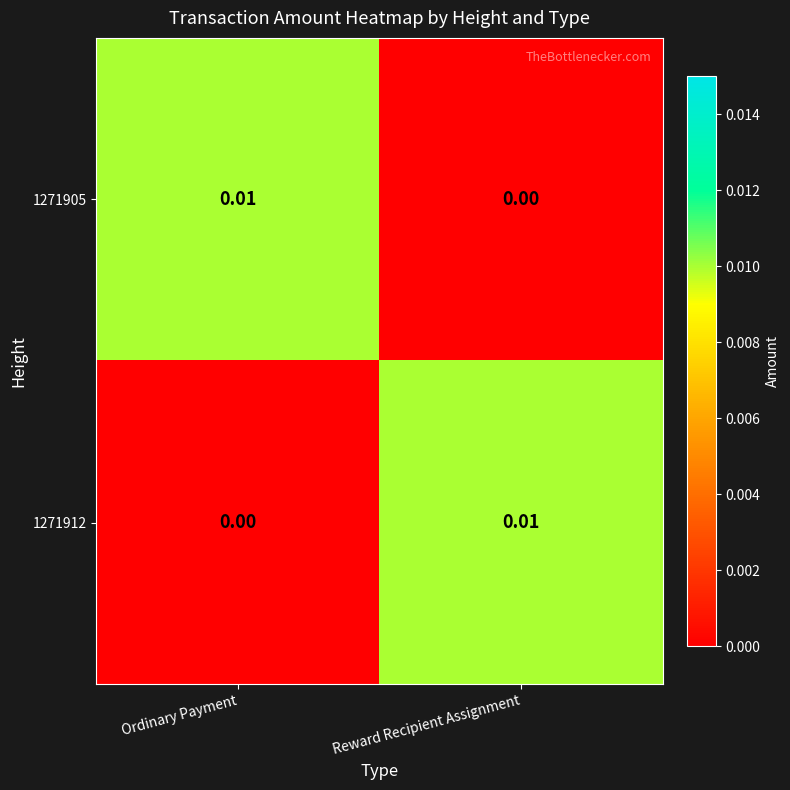

At which label is 1271905 closest to 0?

Reward Recipient Assignment